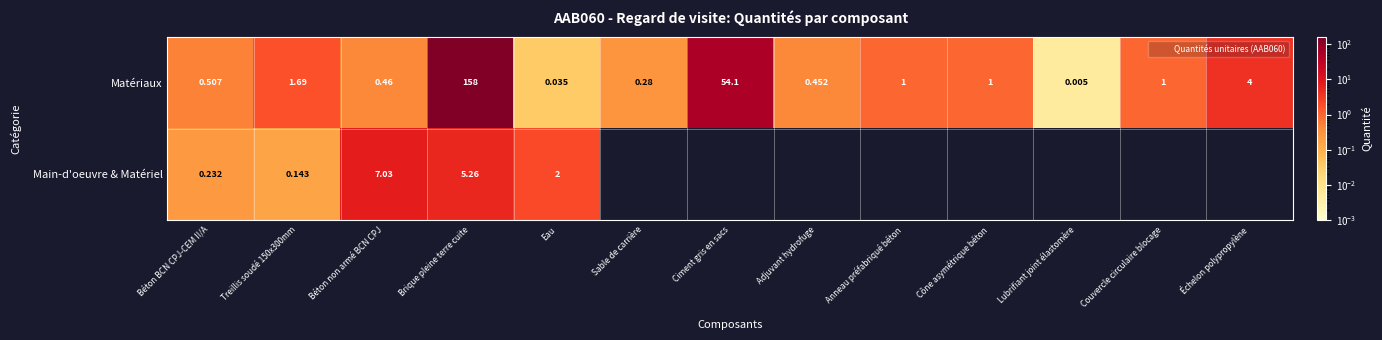

Count the number of data series in this chart.

2